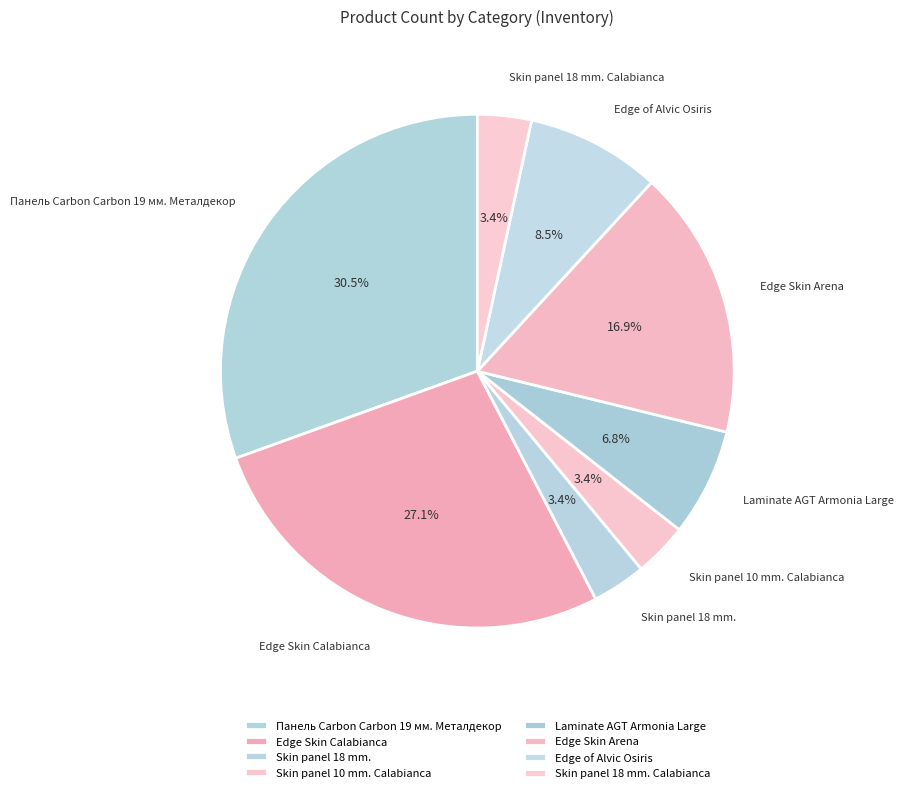

How many slices are in this pie chart?

8